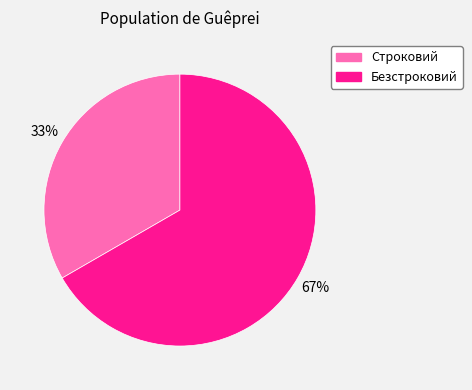

Do Строковий and Безстроковий together represent more than half of the pie?

Yes